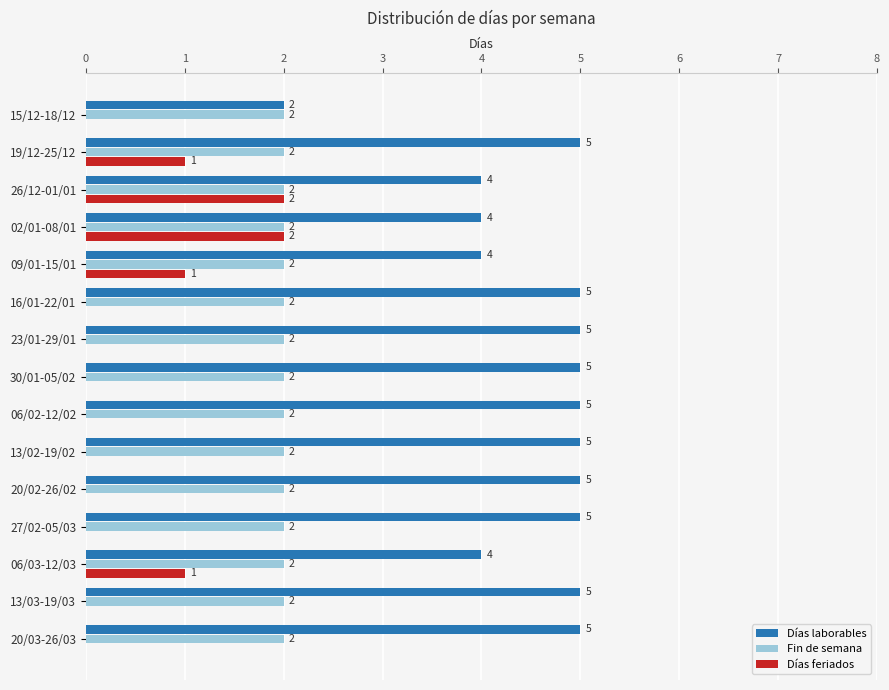

Where is Días laborables nearest to the value 3?

15/12-18/12